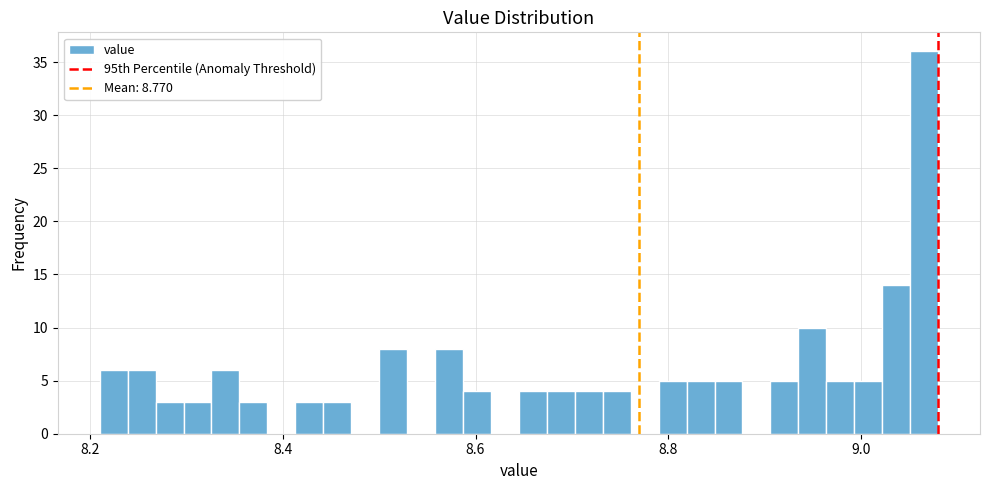

Around what value on the x-axis is the tallest bar? Give the approximate position of its centre, as read against the axis.

9.06